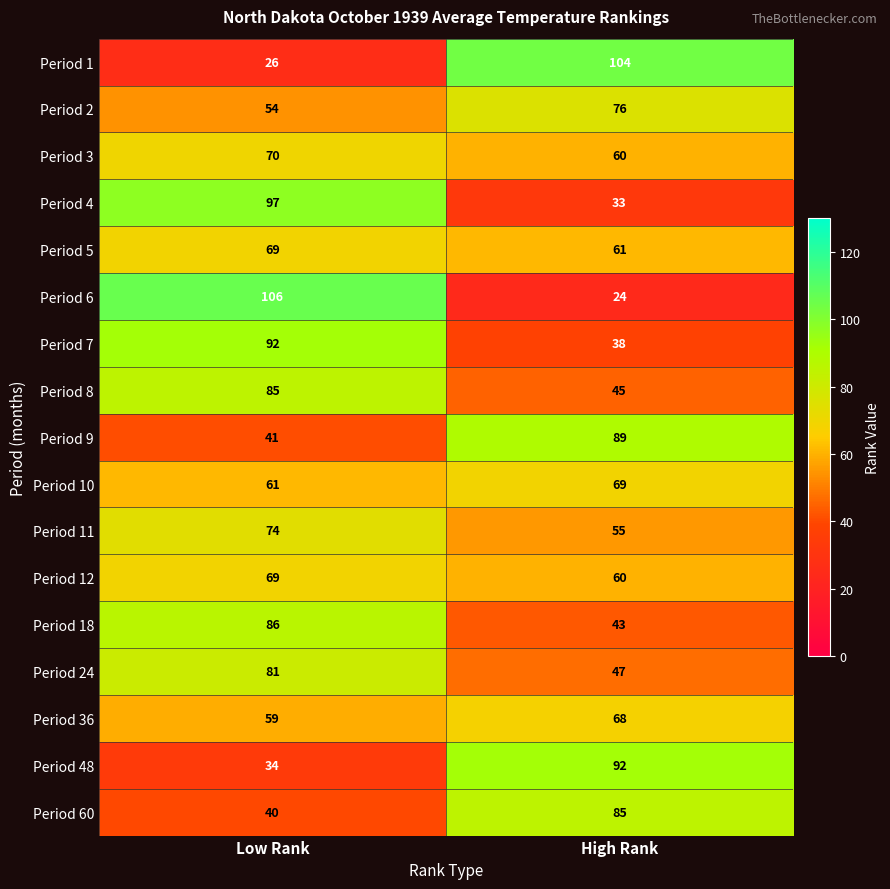

The value of Period 2 at Low Rank is 54. True or false?

True